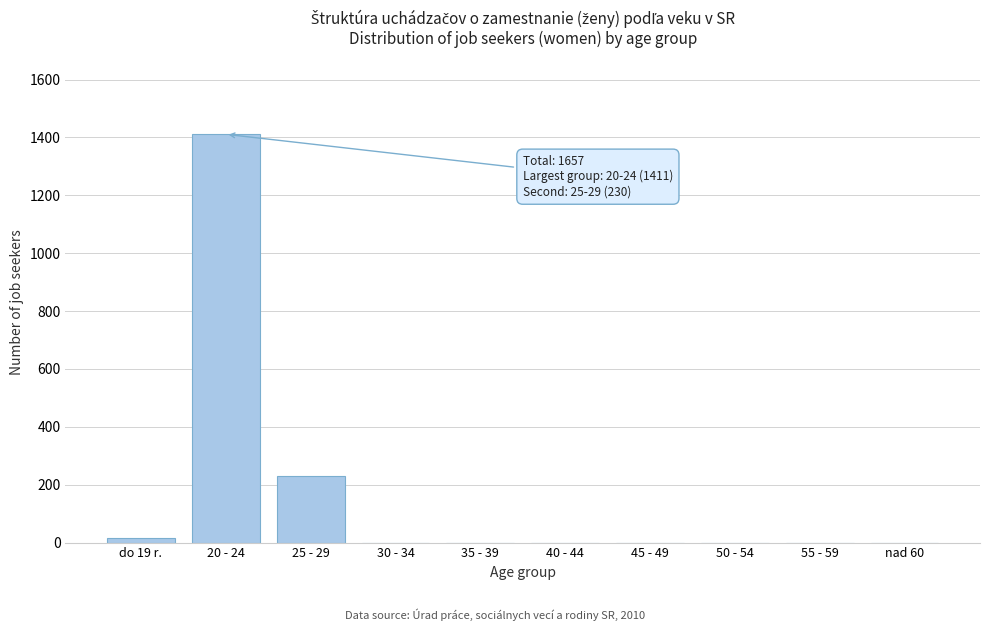

Reading left to right, transcribe all the data shown in this chart.

do 19 r.=16	20 - 24=1411	25 - 29=230	30 - 34=0	35 - 39=0	40 - 44=0	45 - 49=0	50 - 54=0	55 - 59=0	nad 60=0